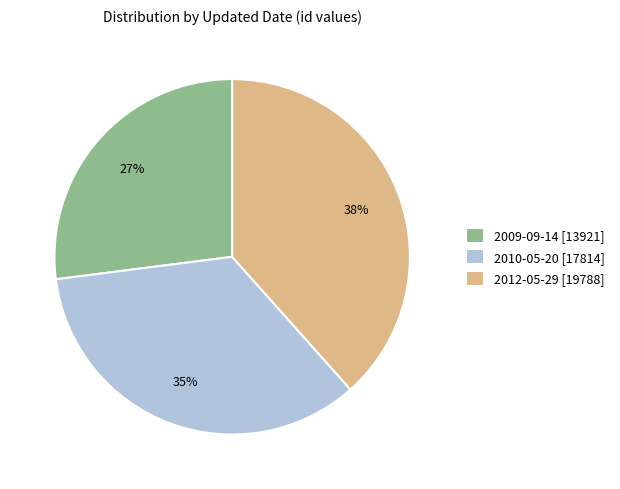

Does any single category account for the majority?

No